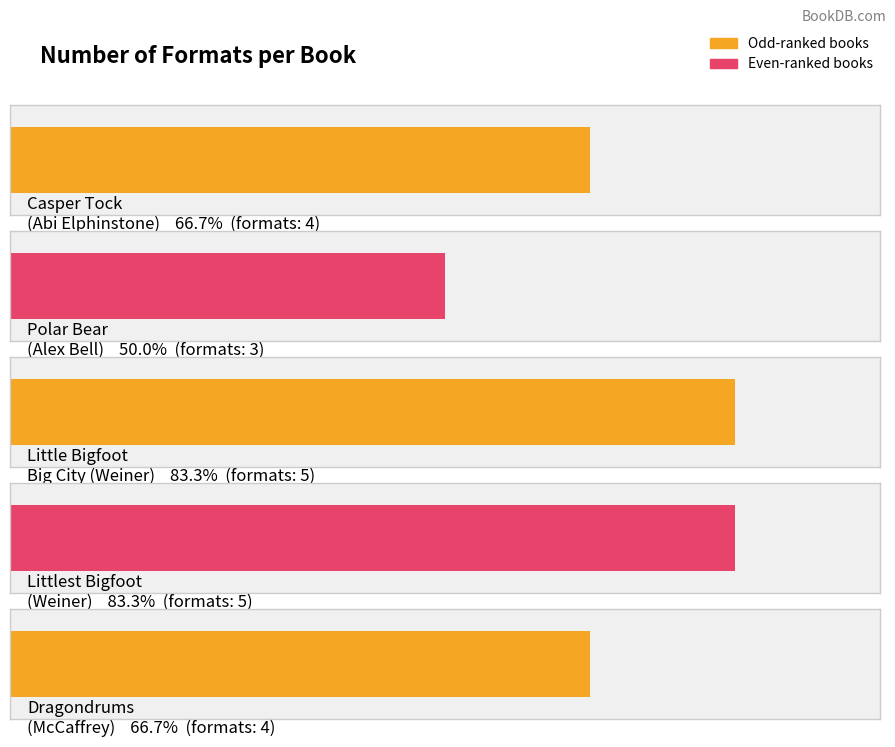

What is the approximate value at Jennifer Weiner (Little Bigfoot, Big City)?

5